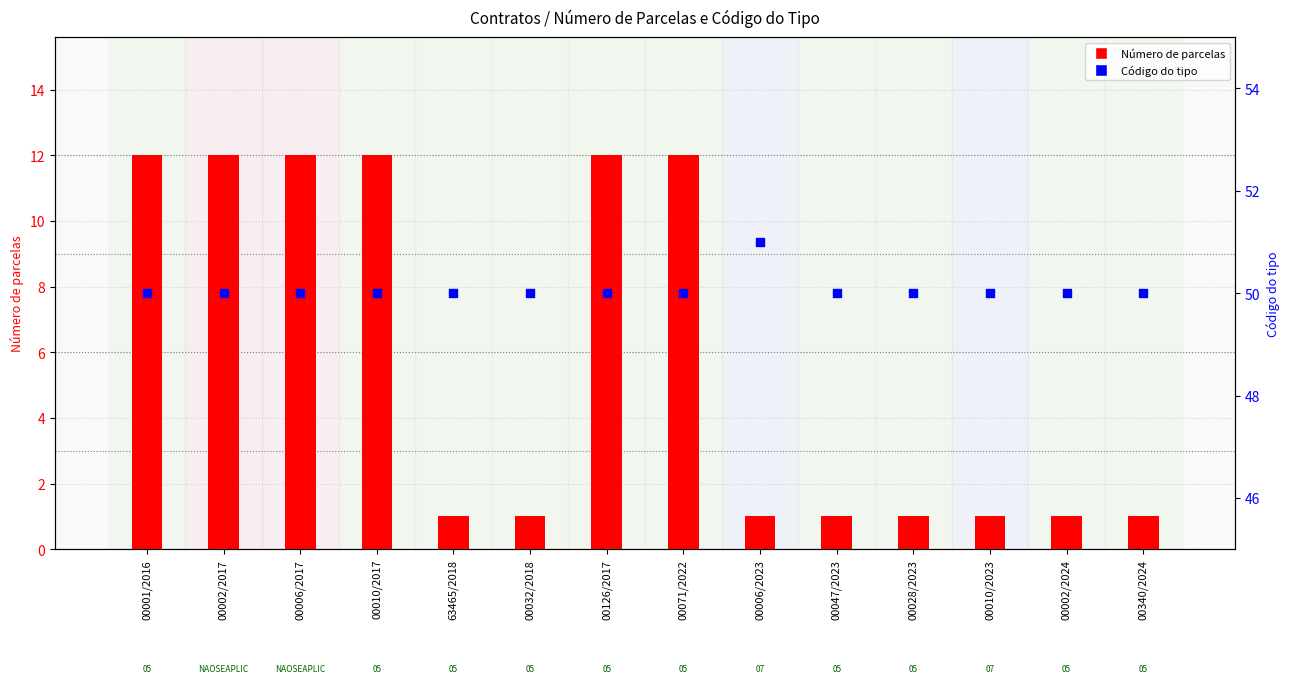

At how many categories does at least one series exceed 48?

14